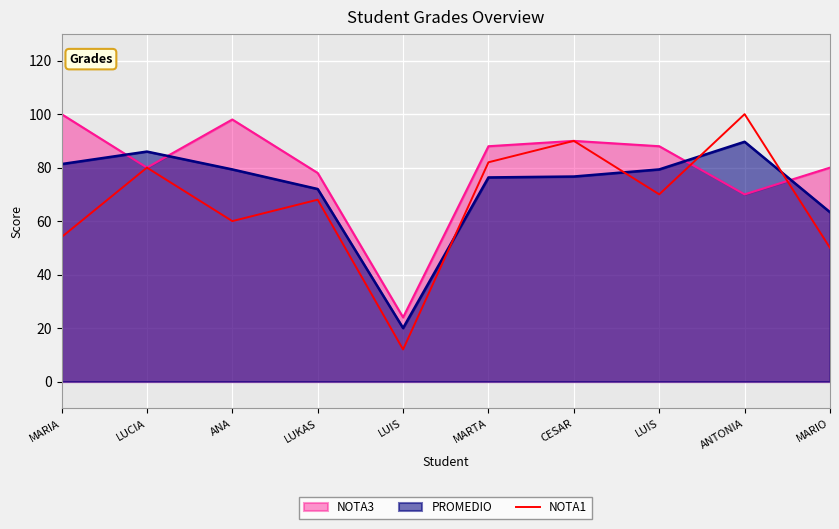

Reading left to right, transcribe all the data shown in this chart.

54	80	60	68	12	82	90	70	100	50